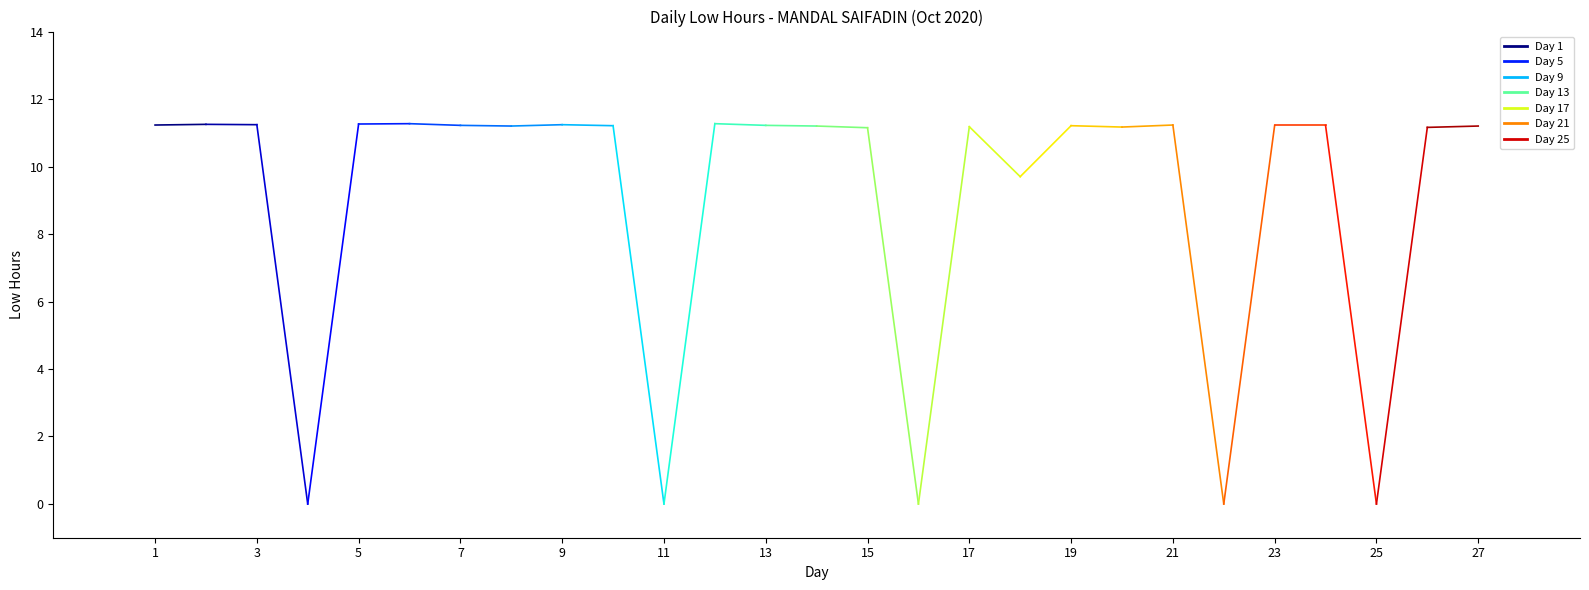

What is the maximum value shown in the chart?

11.3